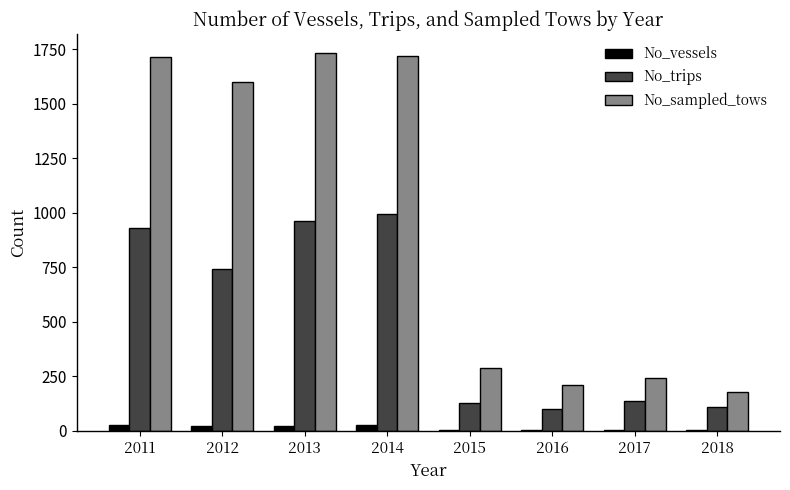

Is the value of No_vessels at 2018 greater than the value of No_sampled_tows at 2016?

No